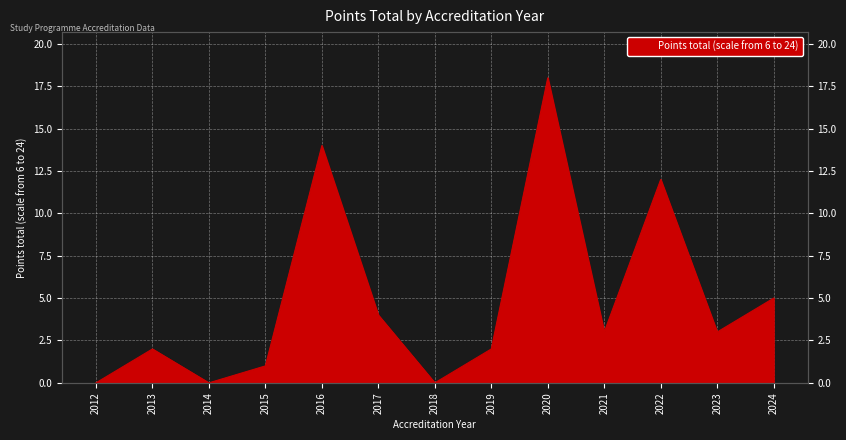

How many lines are shown in the chart?

1